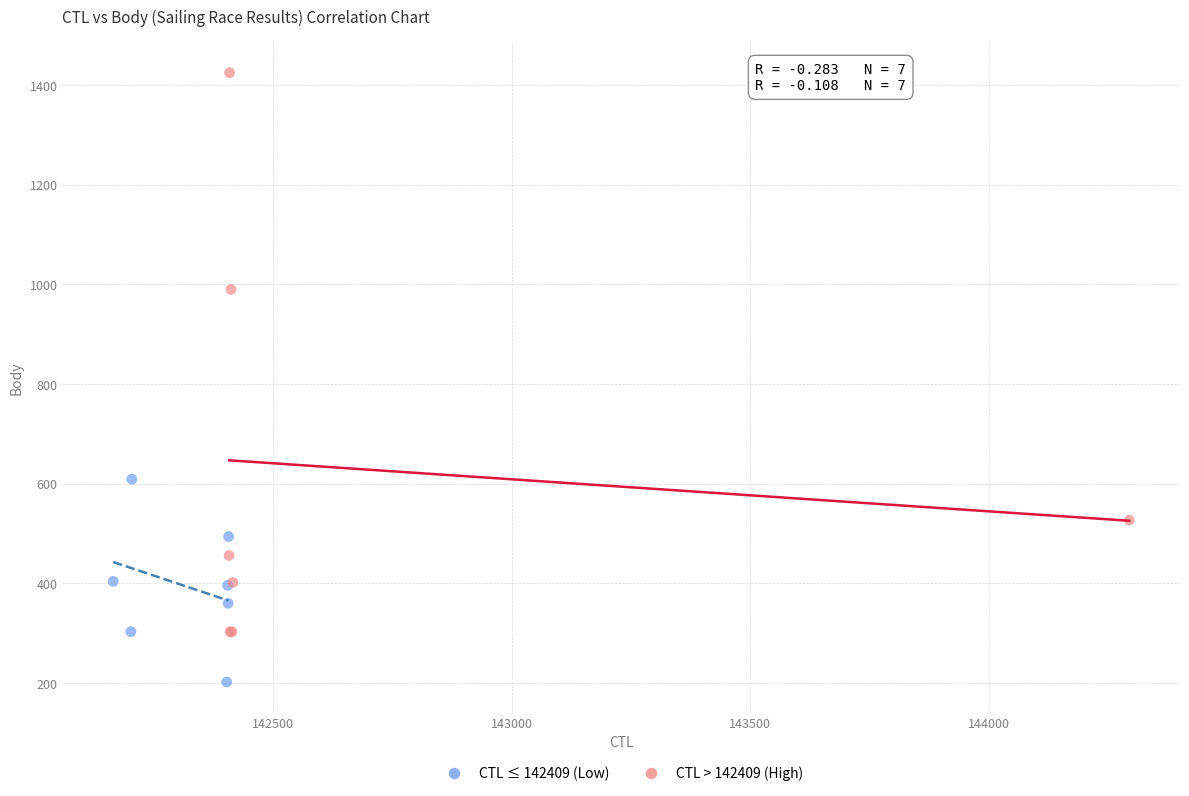

Which series has the widest spread of Y values?

CTL > 142409 (High)